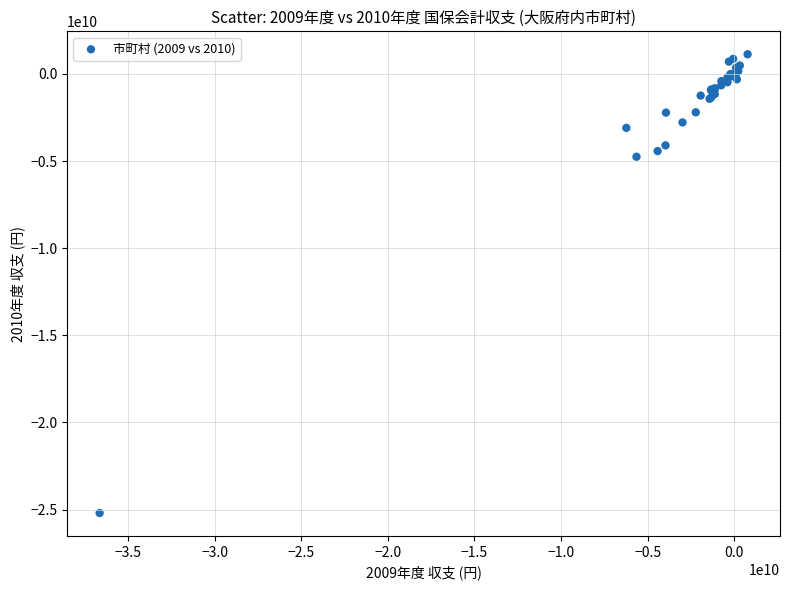

What Y value in the scatter plot is closest to -12033925394?

-4751002095